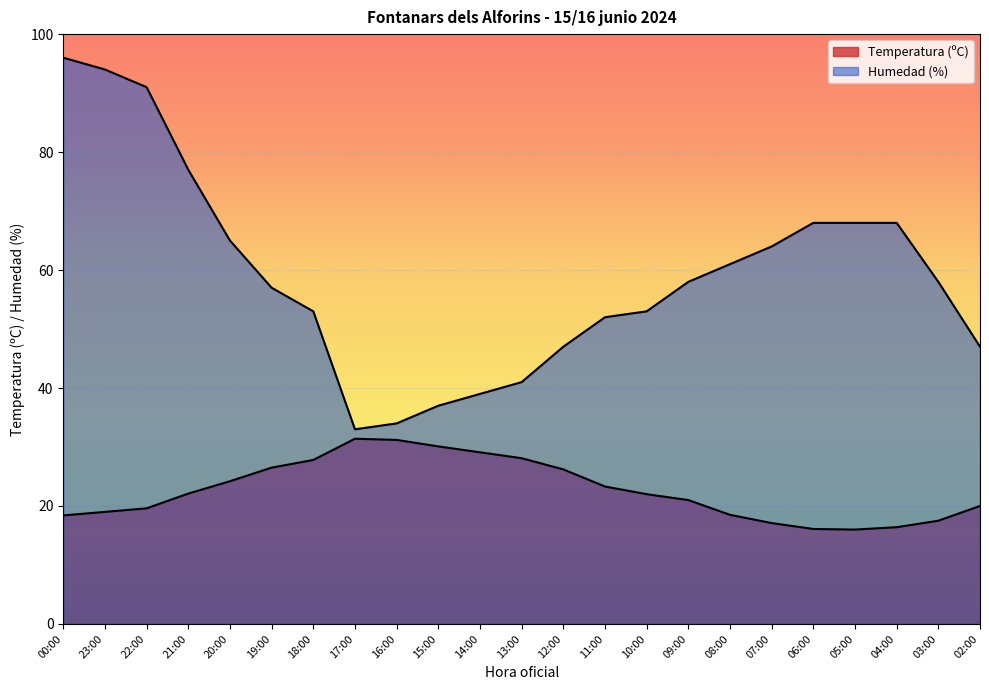

True or false: Temperatura (ºC) and Humedad (%) cross at least once.

False